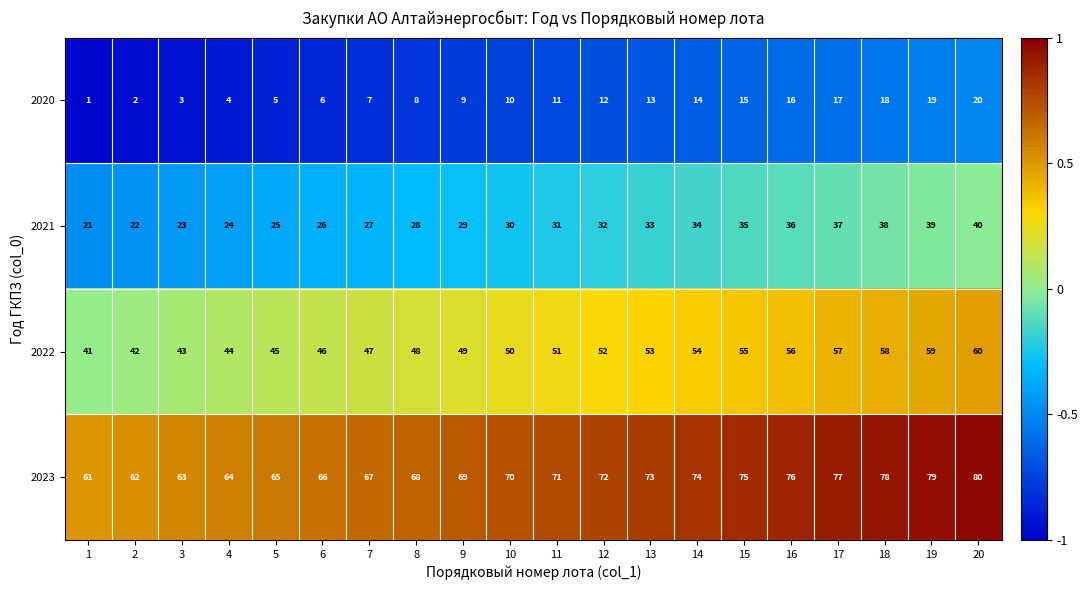

The 2021 series shows 23 at 3. True or false?

True